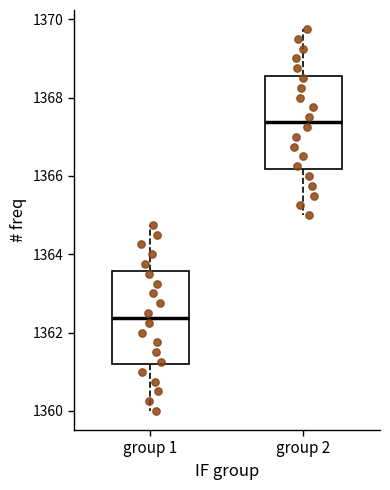

Which box has the highest median line?

group 2